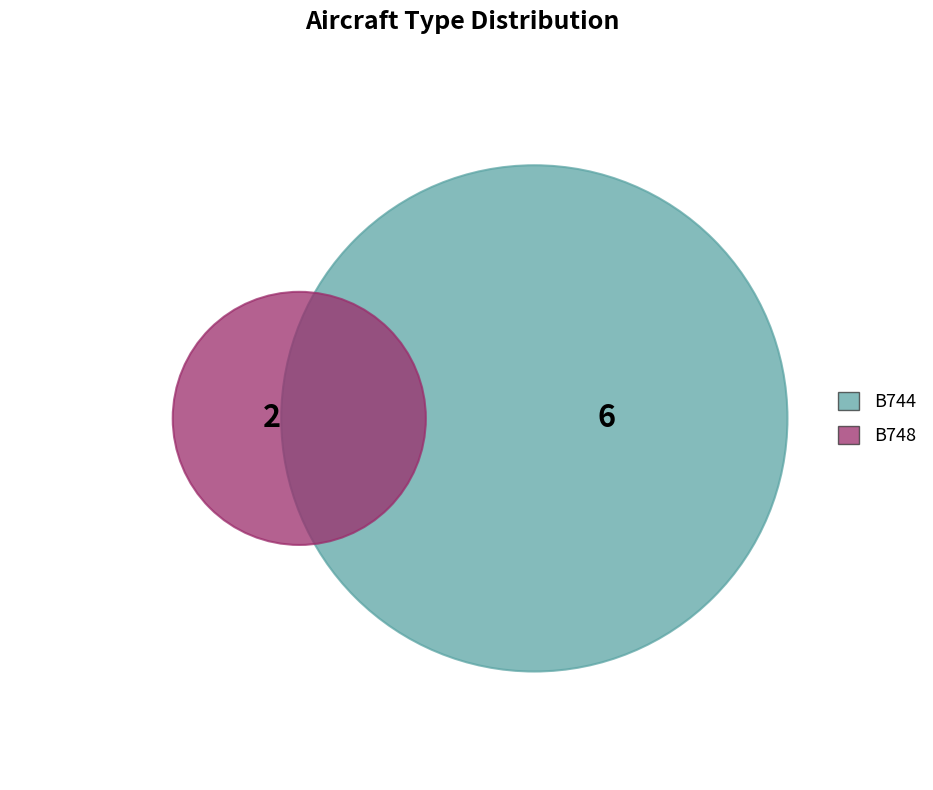

Rank the categories by value from highest to lowest.

B744, B748